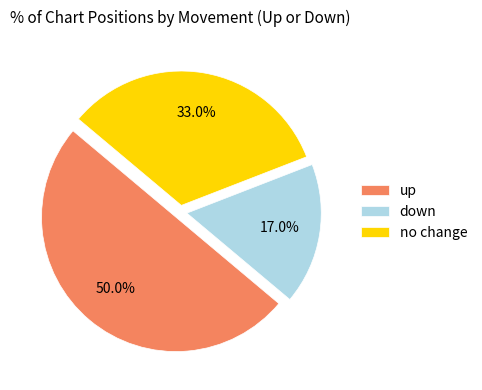

Which category has the smallest portion of the pie?

down